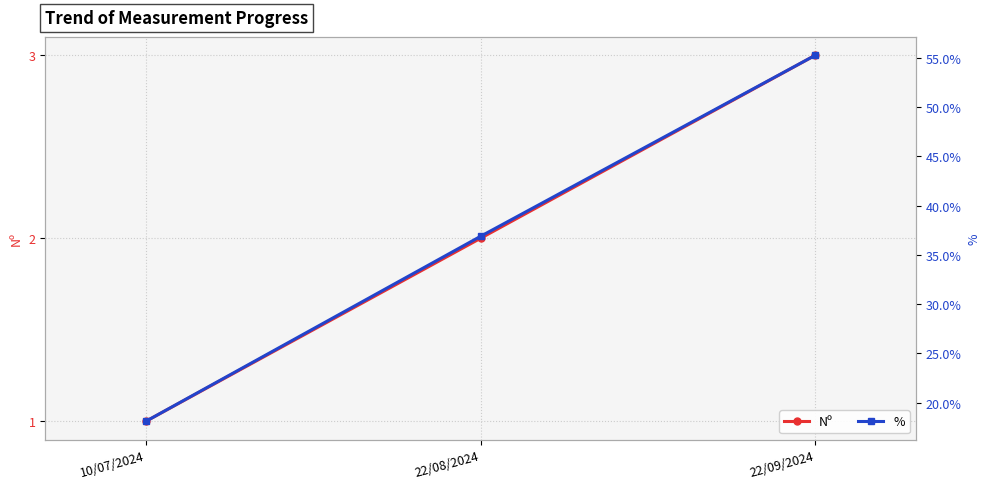

Is it true that % equals 99.0 at 22/09/2024?

False